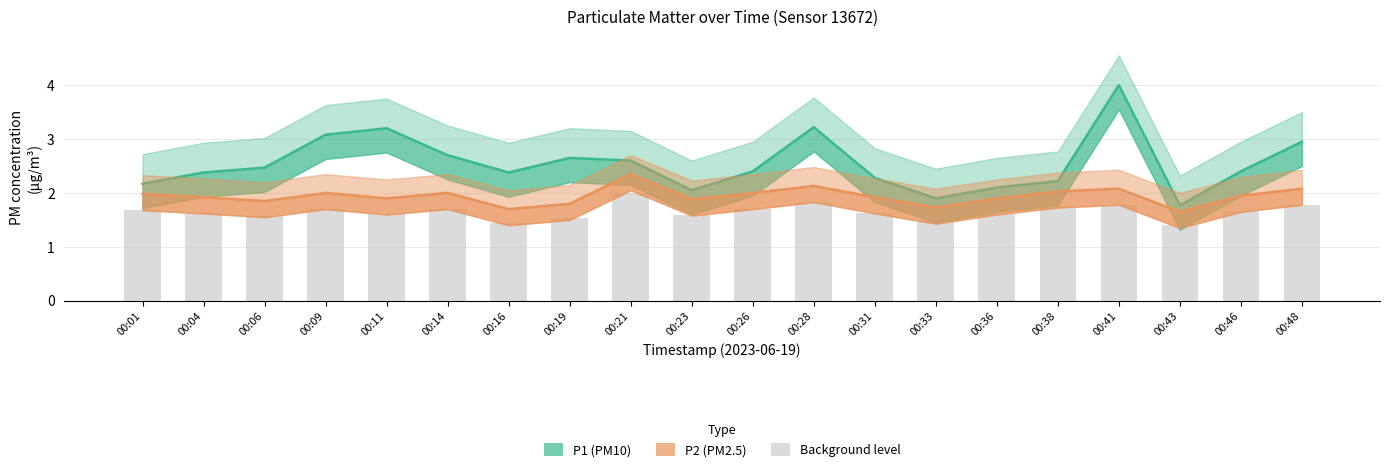

Which series has the largest total across all categories?

P1